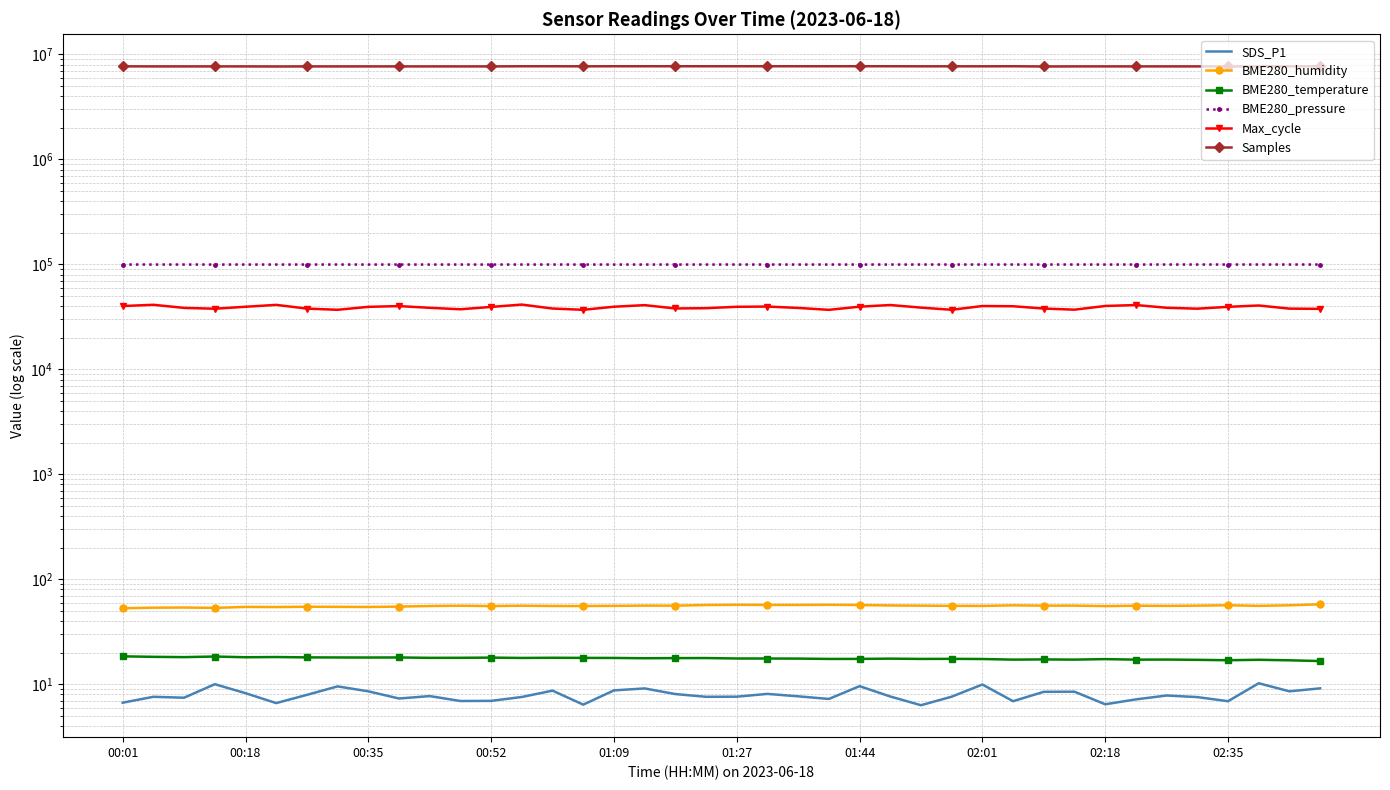

What is the difference between the BME280_pressure values at 17 and 19?

5.0